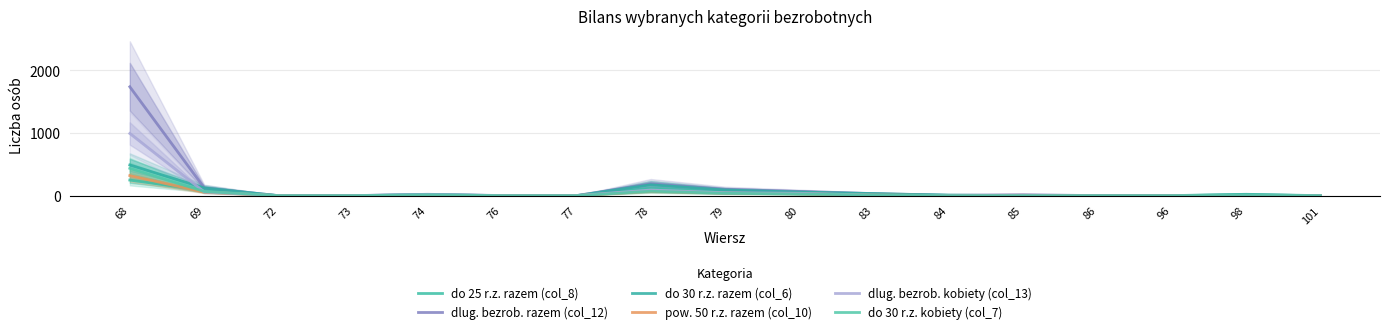

At which category is the sum across all series the highest?

68